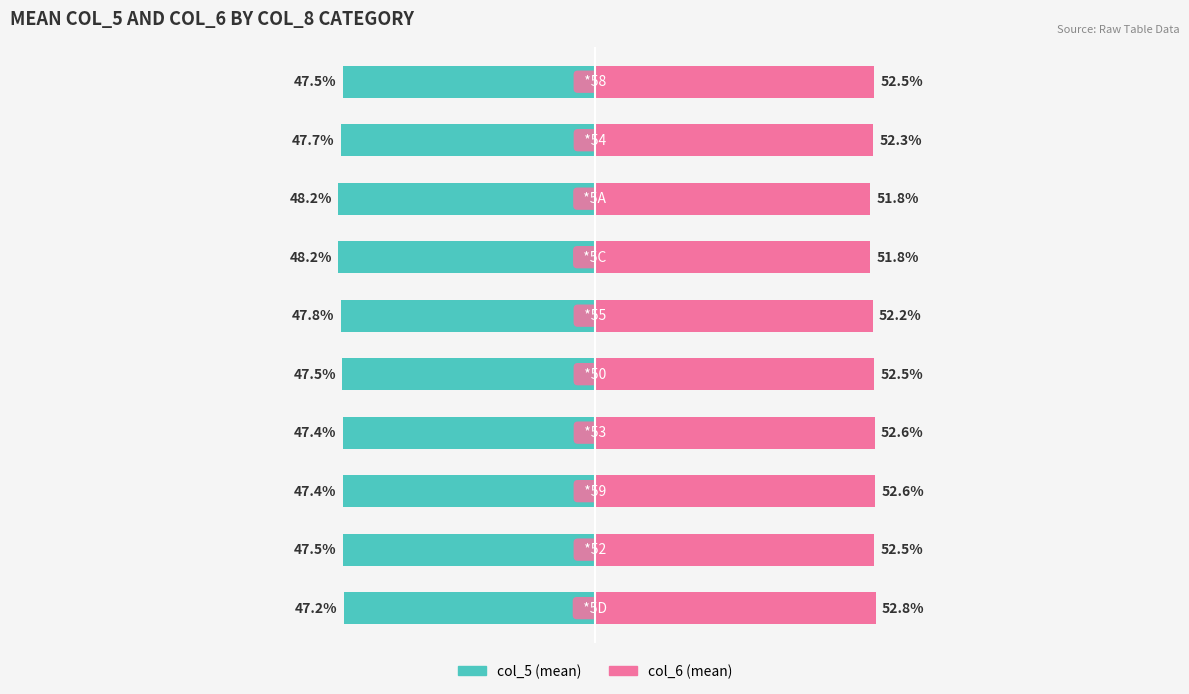

What is the average value of the col_6 (mean) series?

52.3